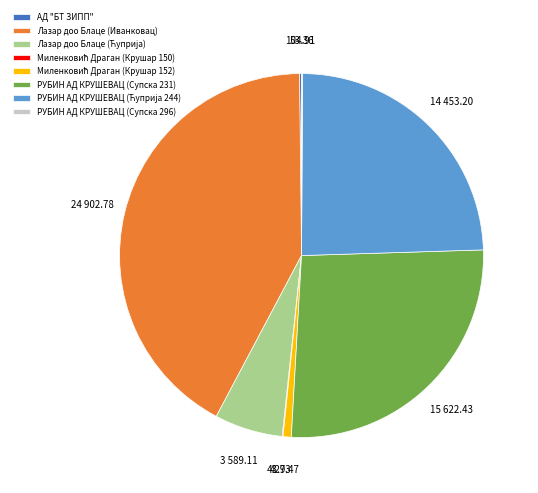

Which slice is the largest?

Лазар доо Блаце (Иванковац)